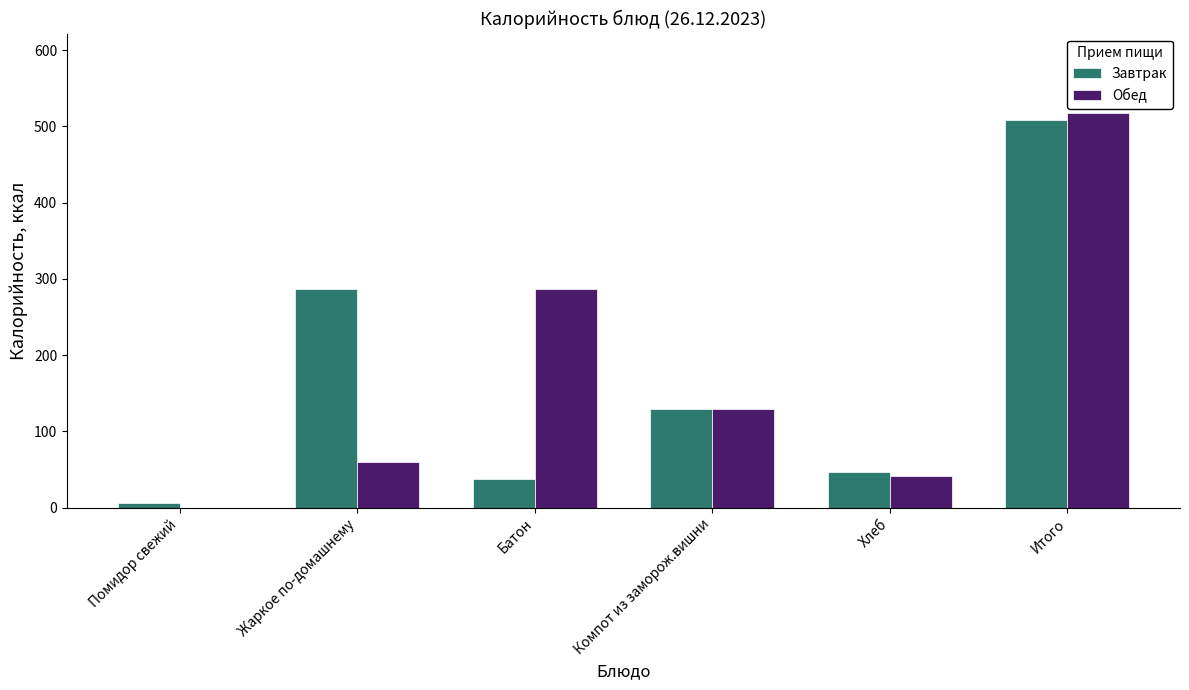

What is the total value across all series at Жаркое по-домашнему?

347